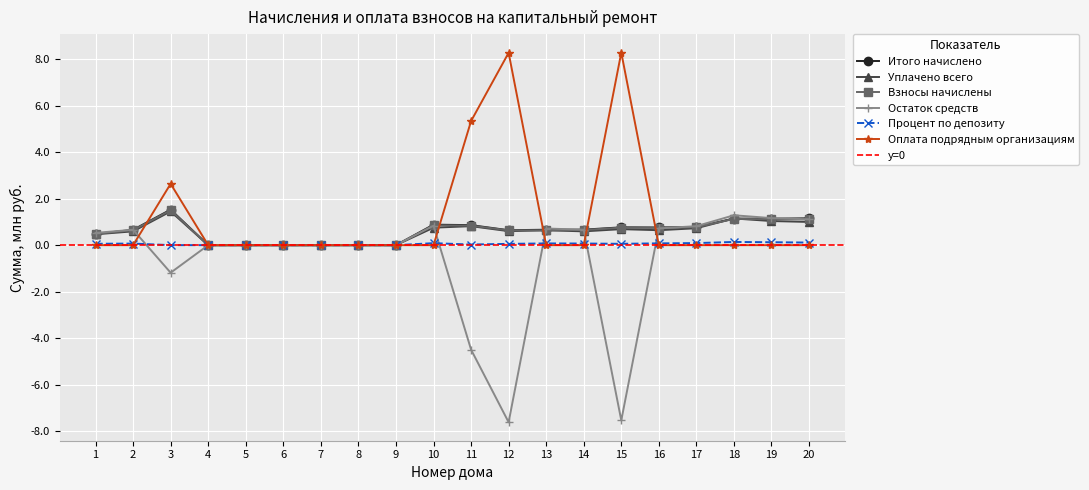

Which has a higher value, 16 or 14?

16